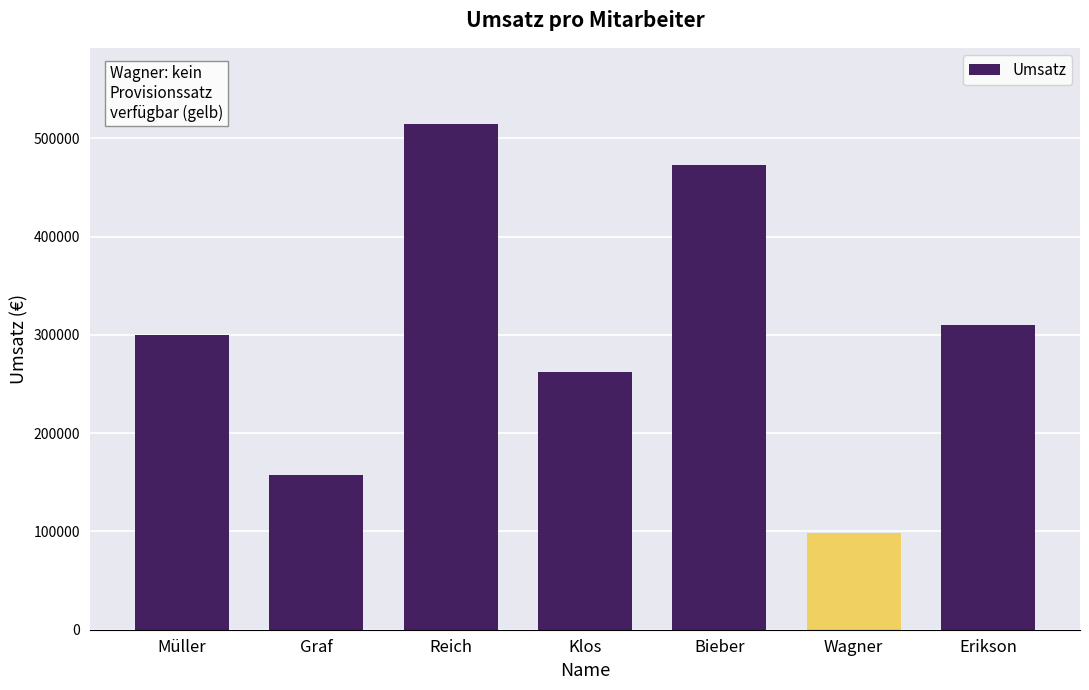

What position from the left is Klos?

4